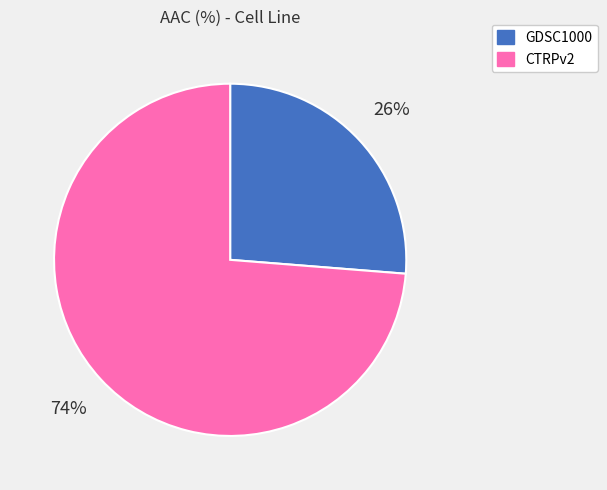

Which slice represents more than half of the pie?

CTRPv2